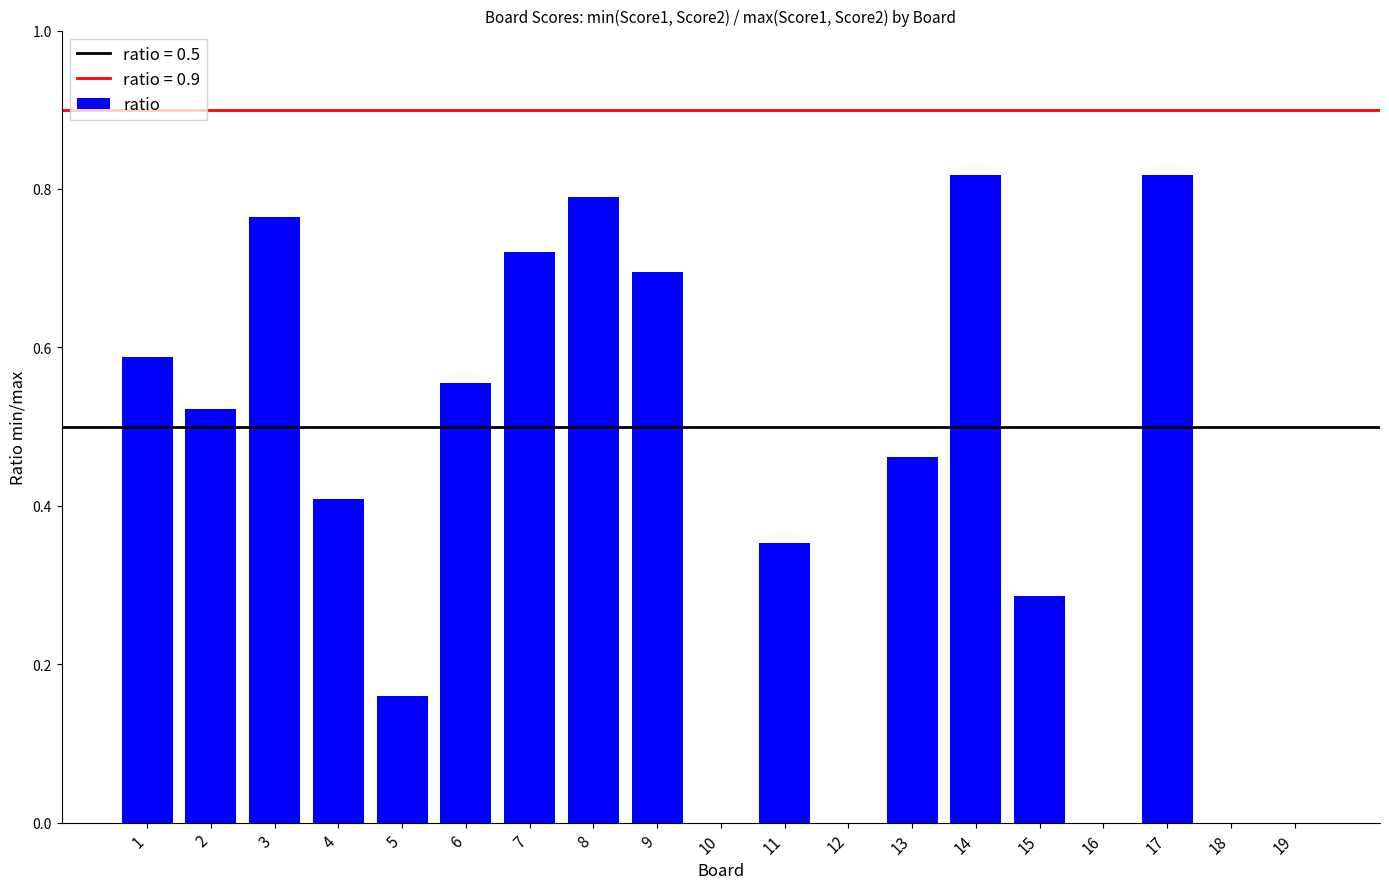

The chart shows a value of 0.3 at 18. True or false?

False